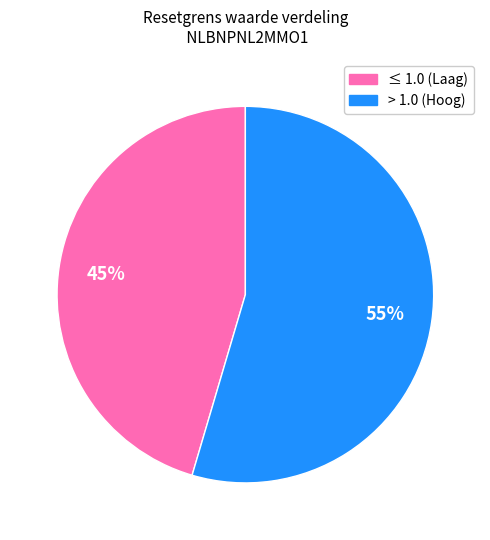

Approximately how many times larger is the value at > 1.0 (Hoog) compared to ≤ 1.0 (Laag)?

1.2